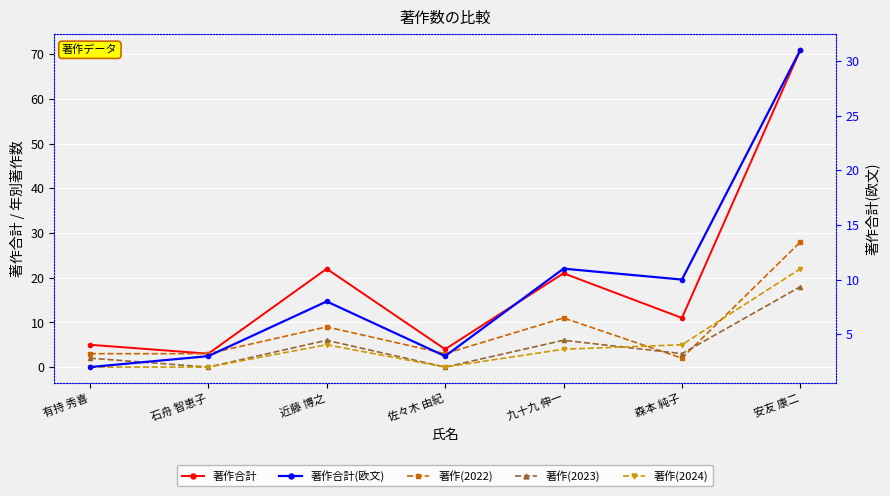

Reading left to right, transcribe all the data shown in this chart.

著作合計: 有持 秀喜=5	石舟 智恵子=3	近藤 博之=22	佐々木 由紀=4	九十九 伸一=21	森本 純子=11	安友 康二=71
著作(2022): 有持 秀喜=3	石舟 智恵子=3	近藤 博之=9	佐々木 由紀=3	九十九 伸一=11	森本 純子=2	安友 康二=28
著作(2023): 有持 秀喜=2	石舟 智恵子=0	近藤 博之=6	佐々木 由紀=0	九十九 伸一=6	森本 純子=3	安友 康二=18
著作(2024): 有持 秀喜=0	石舟 智恵子=0	近藤 博之=5	佐々木 由紀=0	九十九 伸一=4	森本 純子=5	安友 康二=22
著作合計(欧文): 有持 秀喜=2	石舟 智恵子=3	近藤 博之=8	佐々木 由紀=3	九十九 伸一=11	森本 純子=10	安友 康二=31